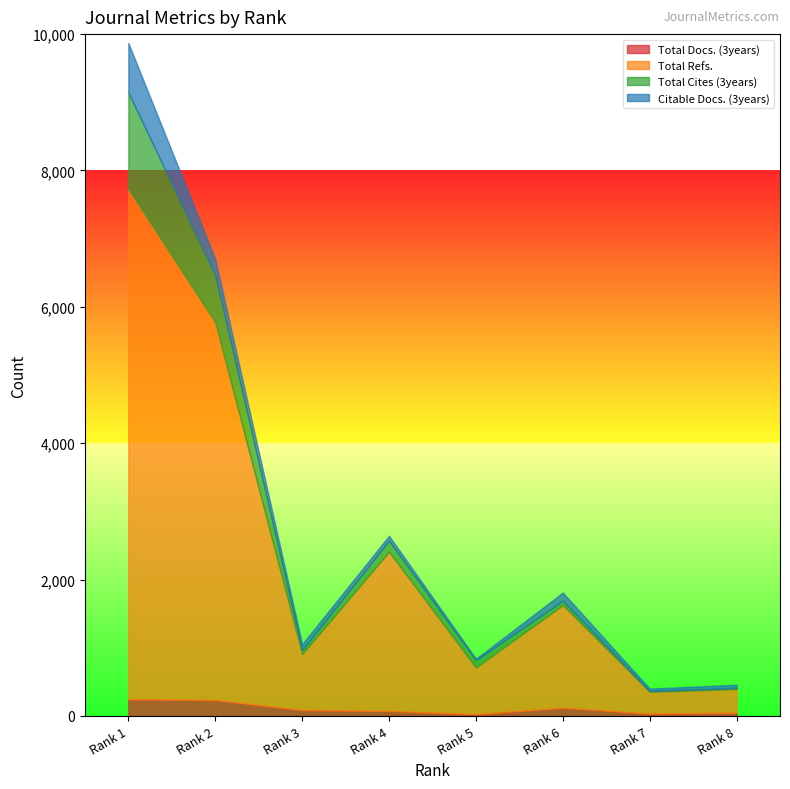

How many series are shown in this chart?

4